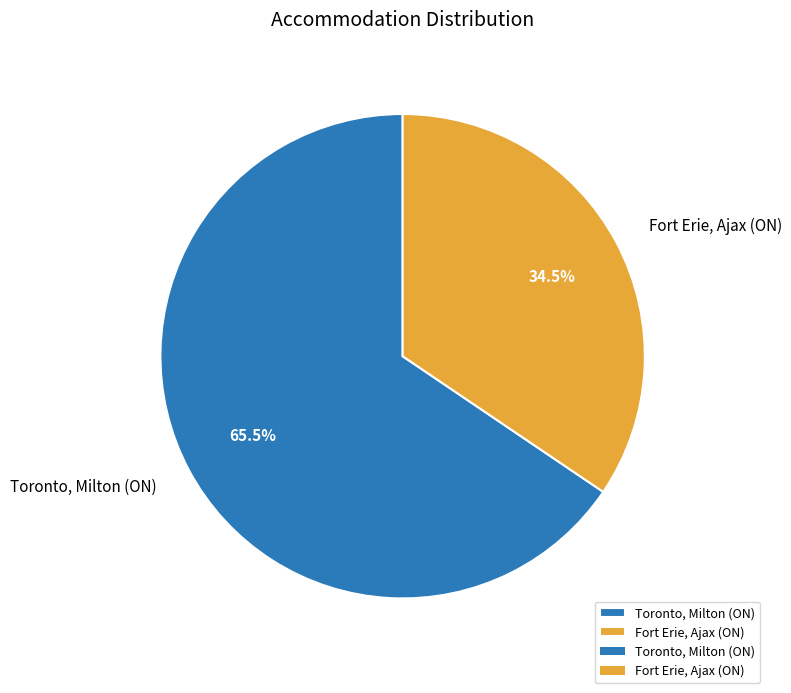

How many segments does this pie chart have?

2